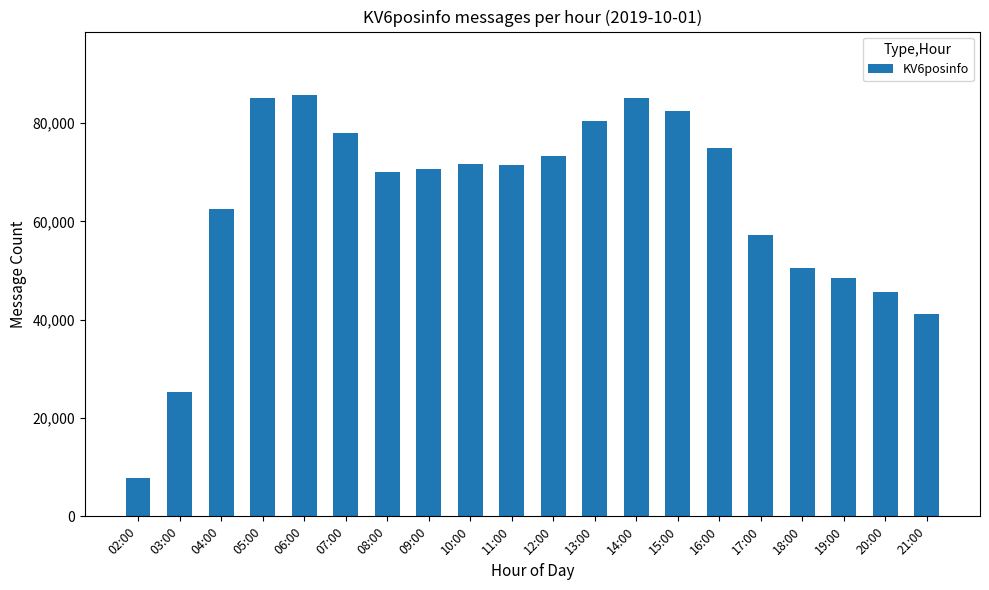

What is the label of the 5th bar from the right?

17:00